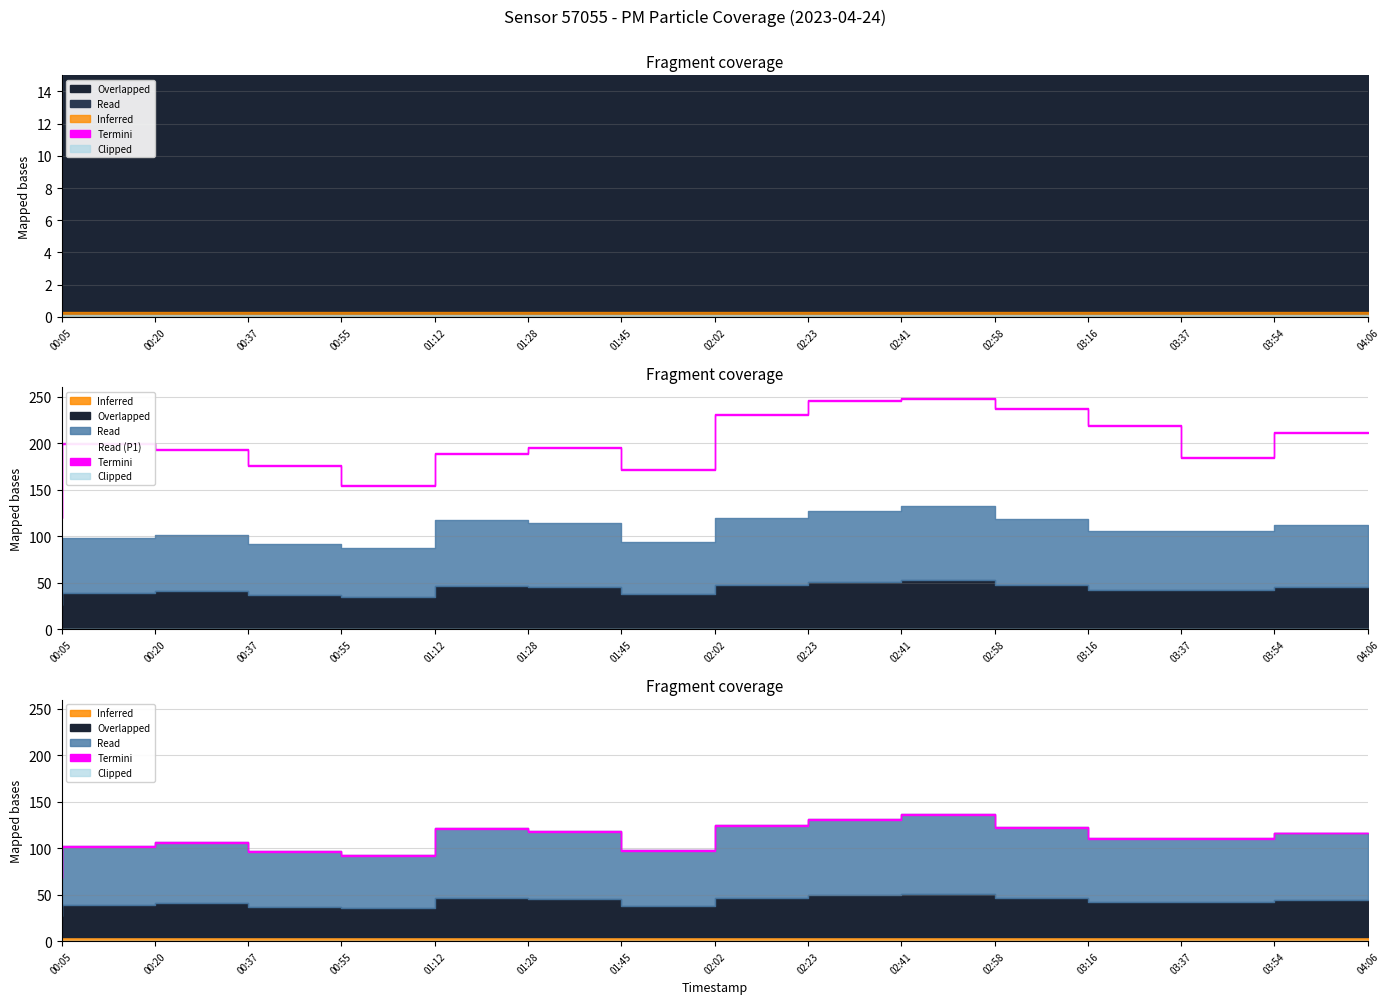

True or false: P1 and P2 intersect in this chart.

False